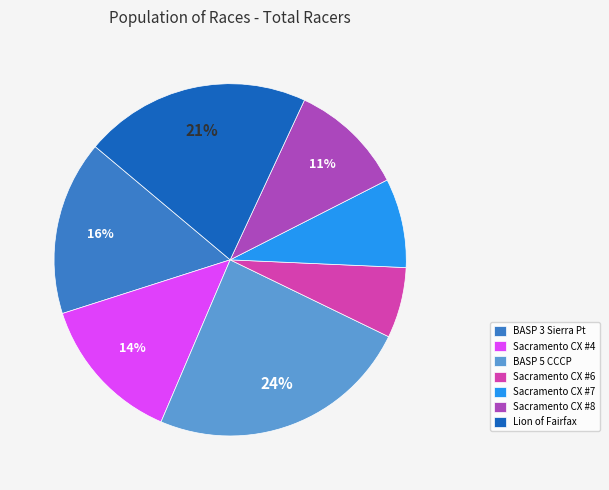

How many segments does this pie chart have?

7